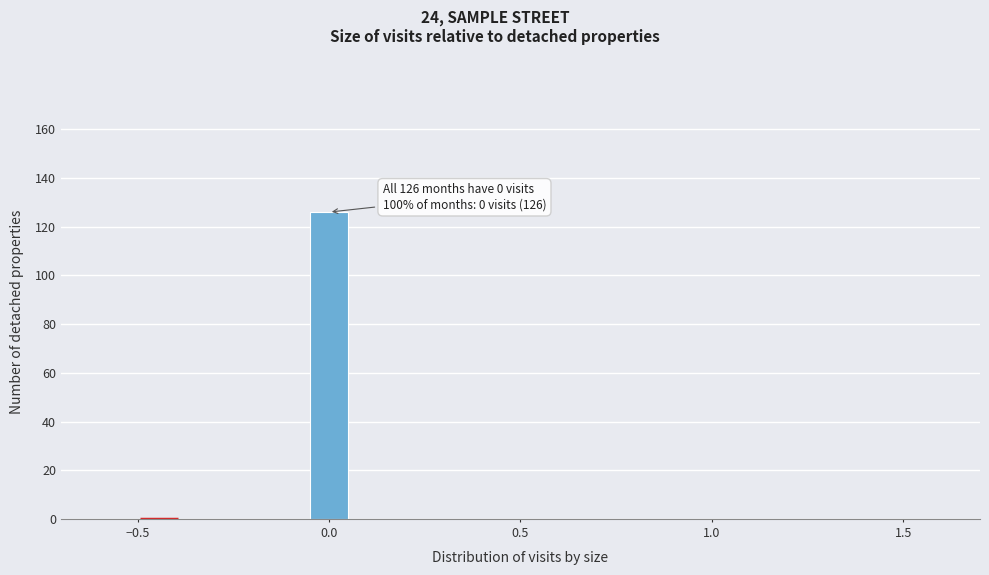

Read against the x-axis, roughly where is the centre of the tallest bar?

0.00